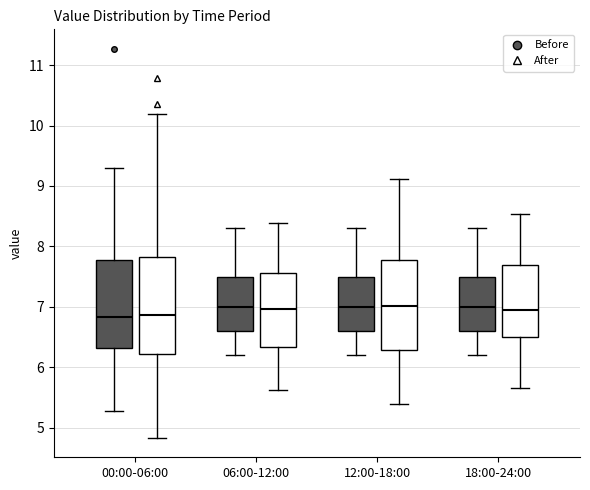

Reading left to right, transcribe this box plot: for each box, give where its median line is, the range the box spans, and where its two whiskers end, as read against the y-axis. The values are not printed on the chart, so give them approximately, as read against the axis.

00:00-06:00 (Before): median 6.8, box 6.3 to 7.8, whiskers 5.3 to 9.3
00:00-06:00 (After): median 6.9, box 6.2 to 7.8, whiskers 4.8 to 10.2
06:00-12:00 (Before): median 7.0, box 6.6 to 7.5, whiskers 6.2 to 8.3
06:00-12:00 (After): median 7.0, box 6.3 to 7.6, whiskers 5.6 to 8.4
12:00-18:00 (Before): median 7.0, box 6.6 to 7.5, whiskers 6.2 to 8.3
12:00-18:00 (After): median 7.0, box 6.3 to 7.8, whiskers 5.4 to 9.1
18:00-24:00 (Before): median 7.0, box 6.6 to 7.5, whiskers 6.2 to 8.3
18:00-24:00 (After): median 6.9, box 6.5 to 7.7, whiskers 5.7 to 8.5